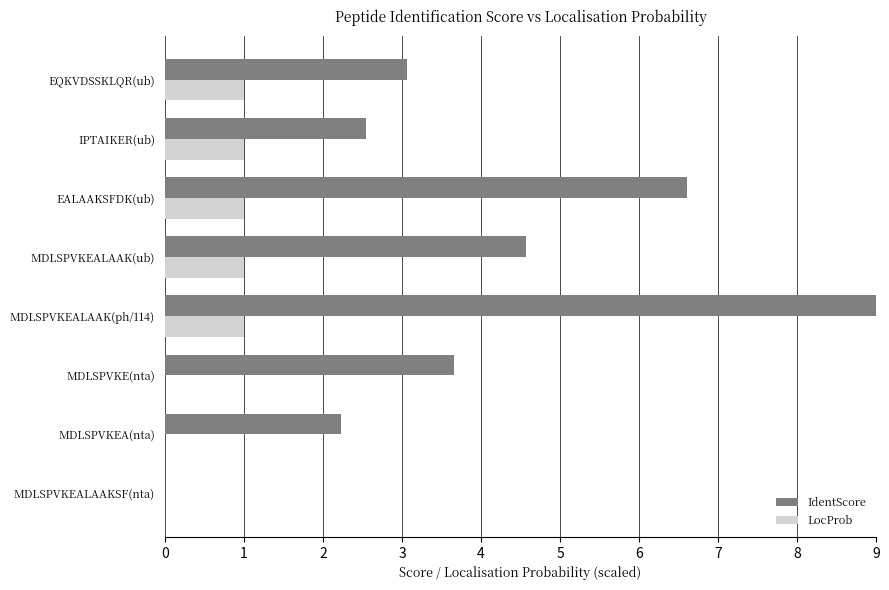

Which series changed the most between MDLSPVKEA(nta) and MDLSPVKE(nta)?

IdentScore